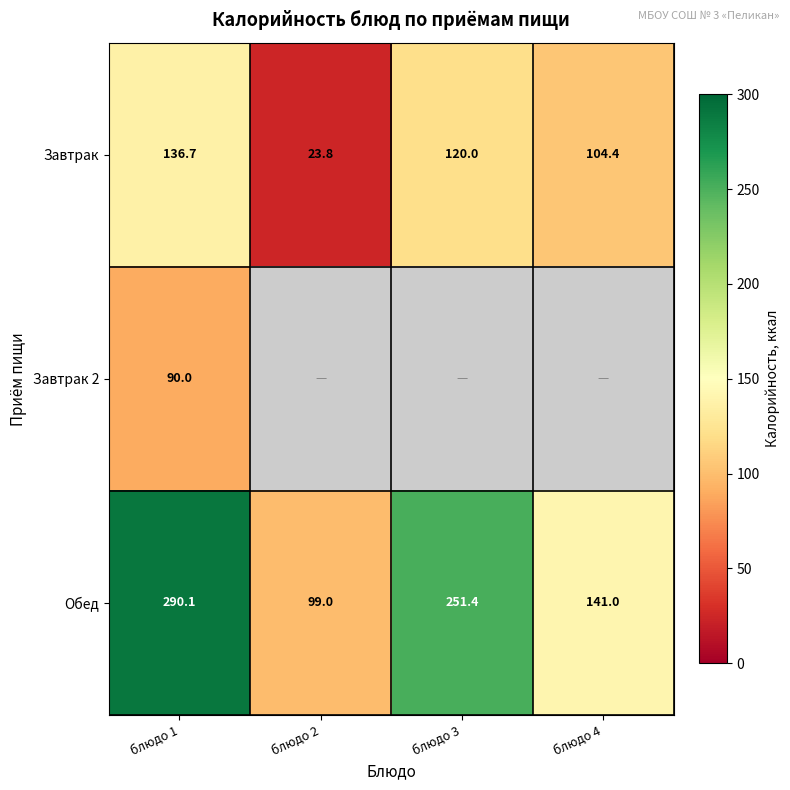

At how many categories does at least one series exceed 135?

3